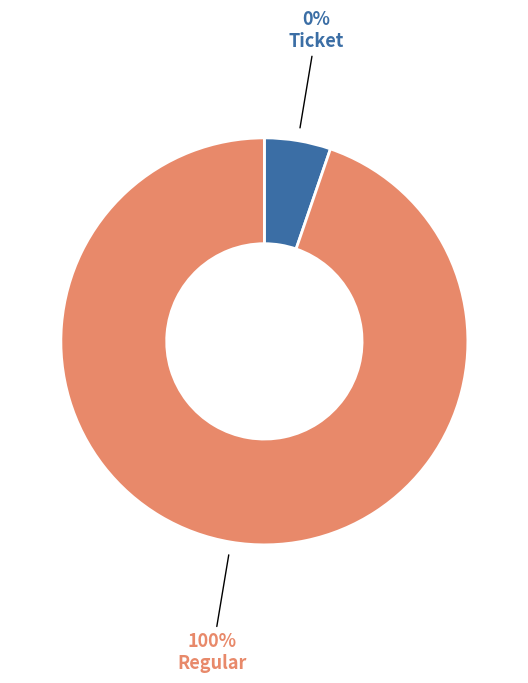

To the nearest percent, what is the combined percentage of Regular and Ticket?

100%